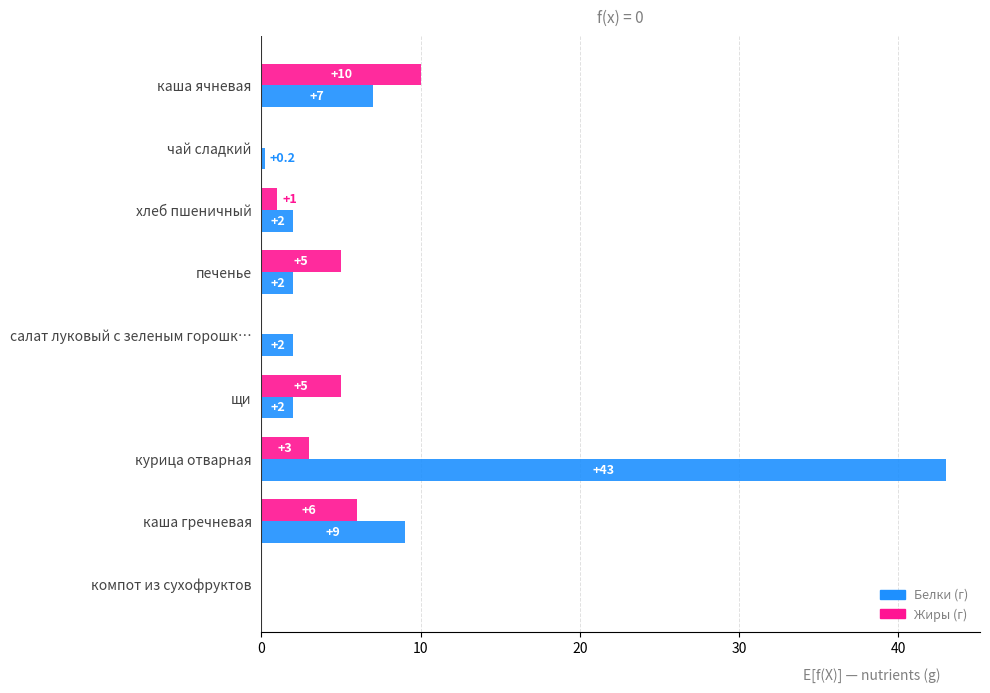

What is the maximum value shown in the chart?

43.0